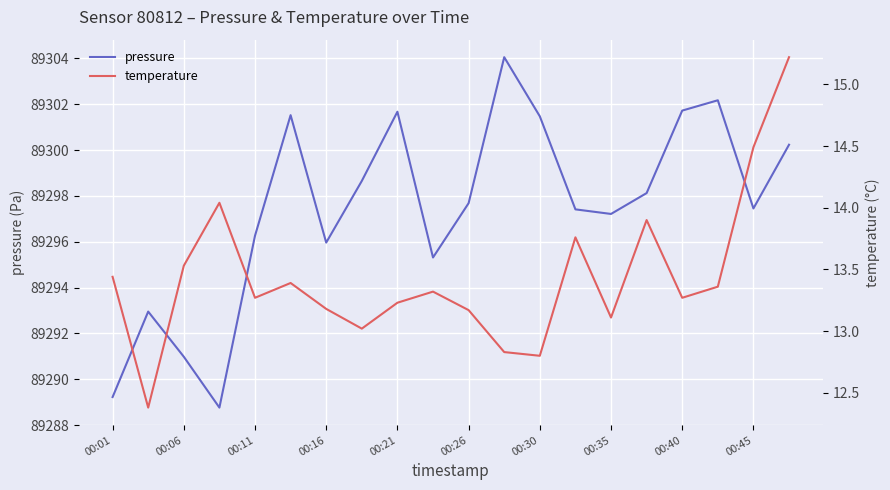

True or false: pressure and temperature intersect in this chart.

False